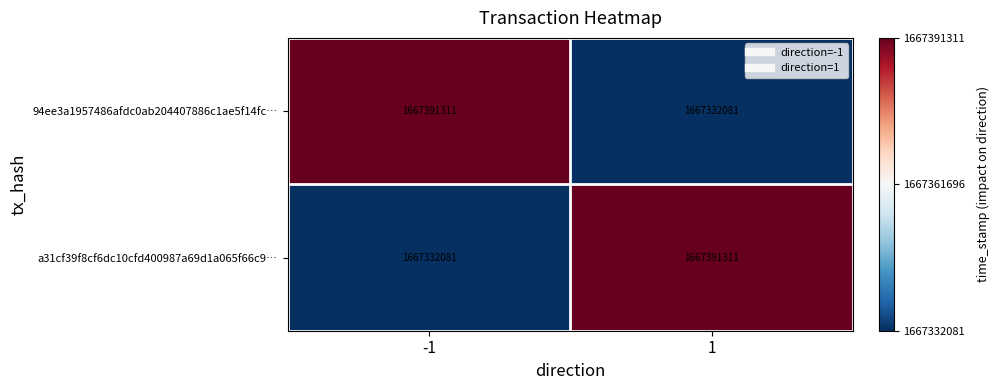

What is the smallest value displayed?

1667332081